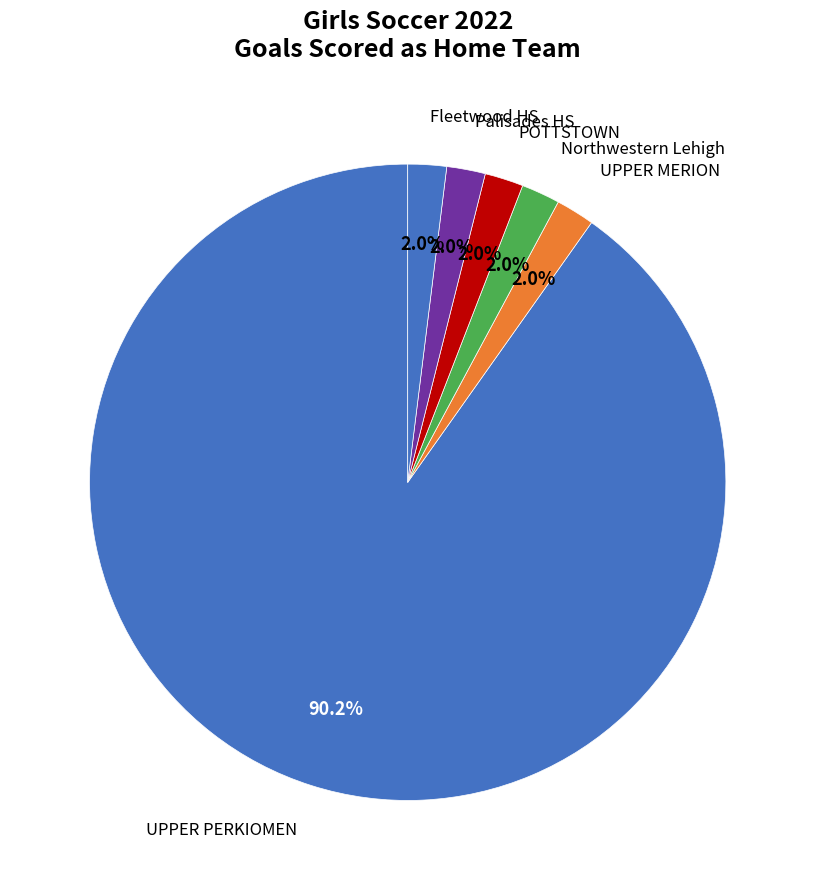

Does any single category account for the majority?

Yes